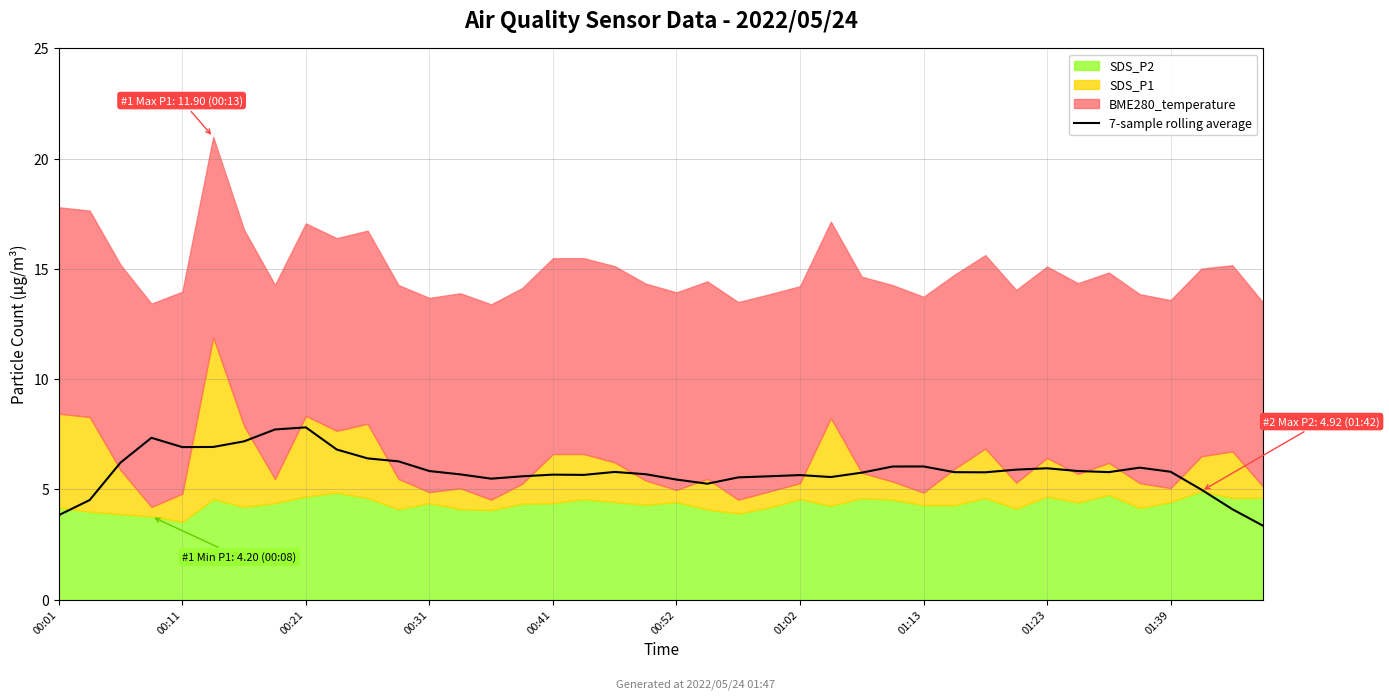

Where is the data nearest to the value 5?

37